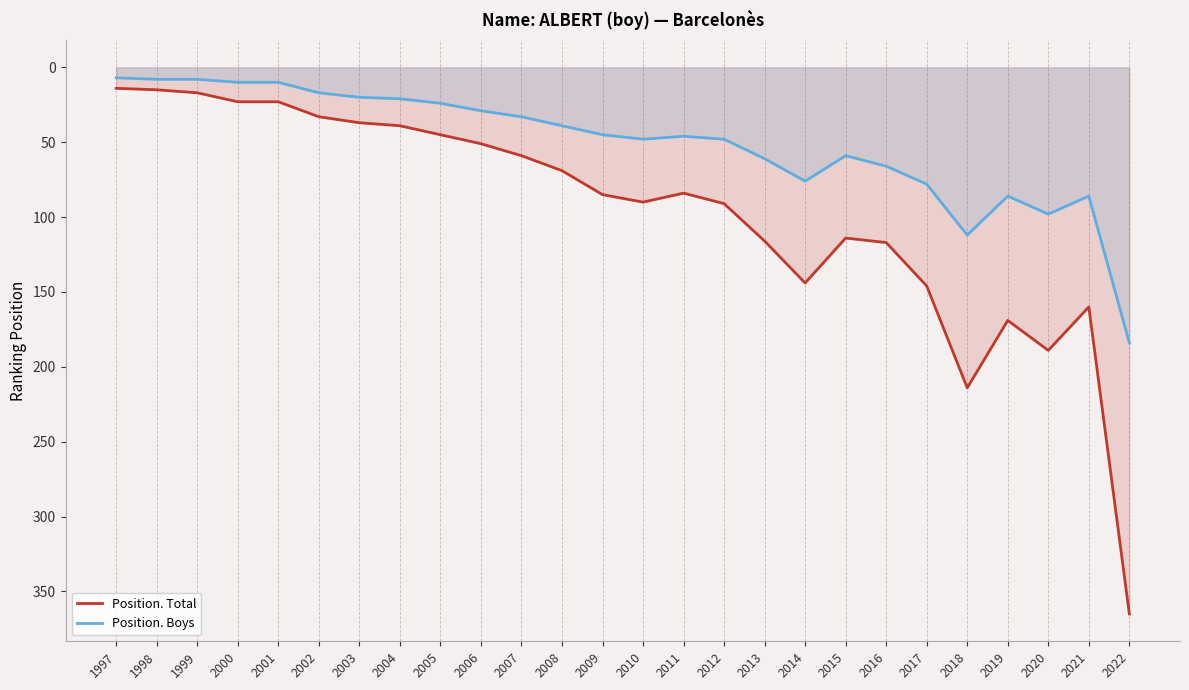

At how many categories does at least one series exceed 191?

2